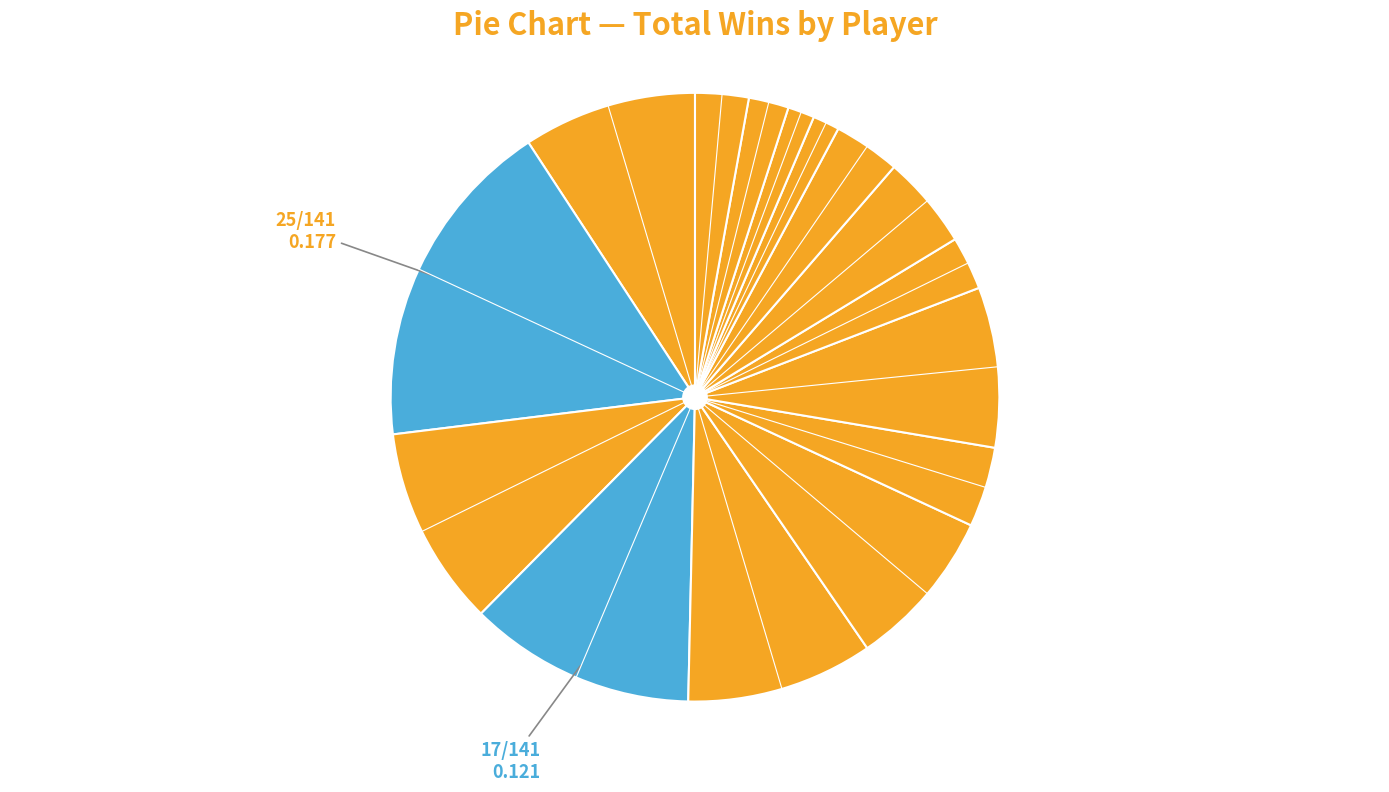

To the nearest percent, what is the difference between the largest and smallest slice percentages?

16%